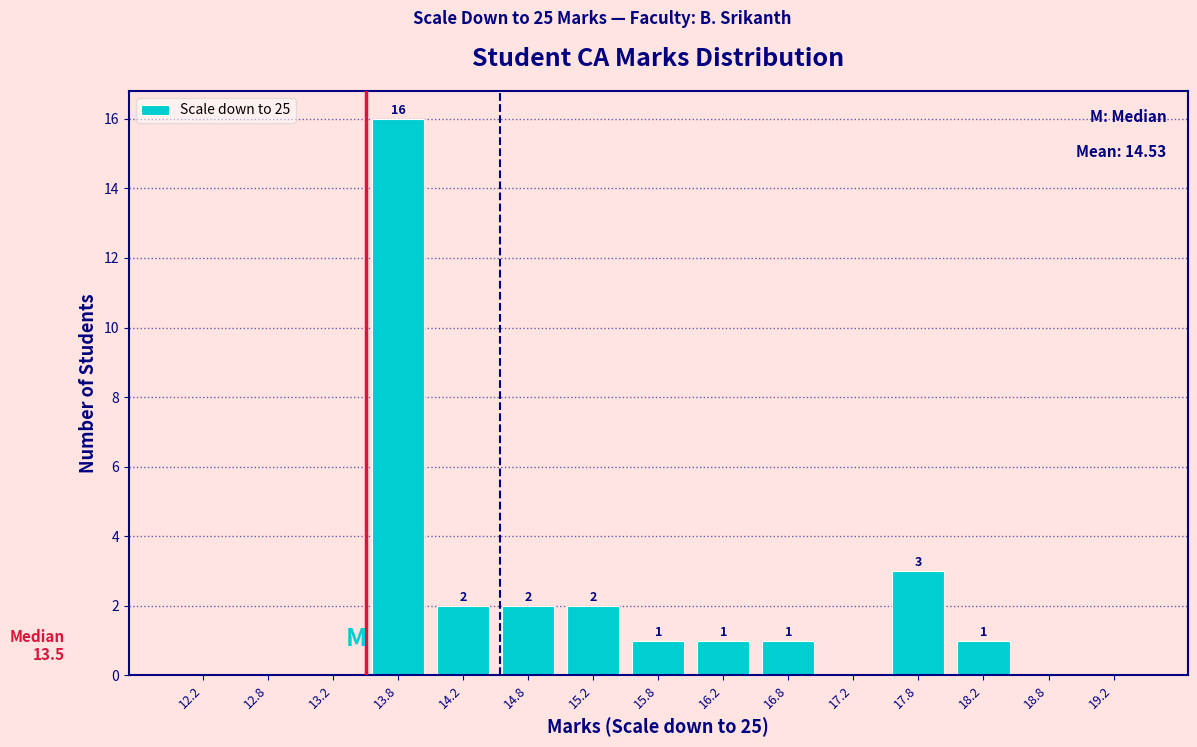

Which range on the x-axis has the tallest bar?

13.5 to 14.0